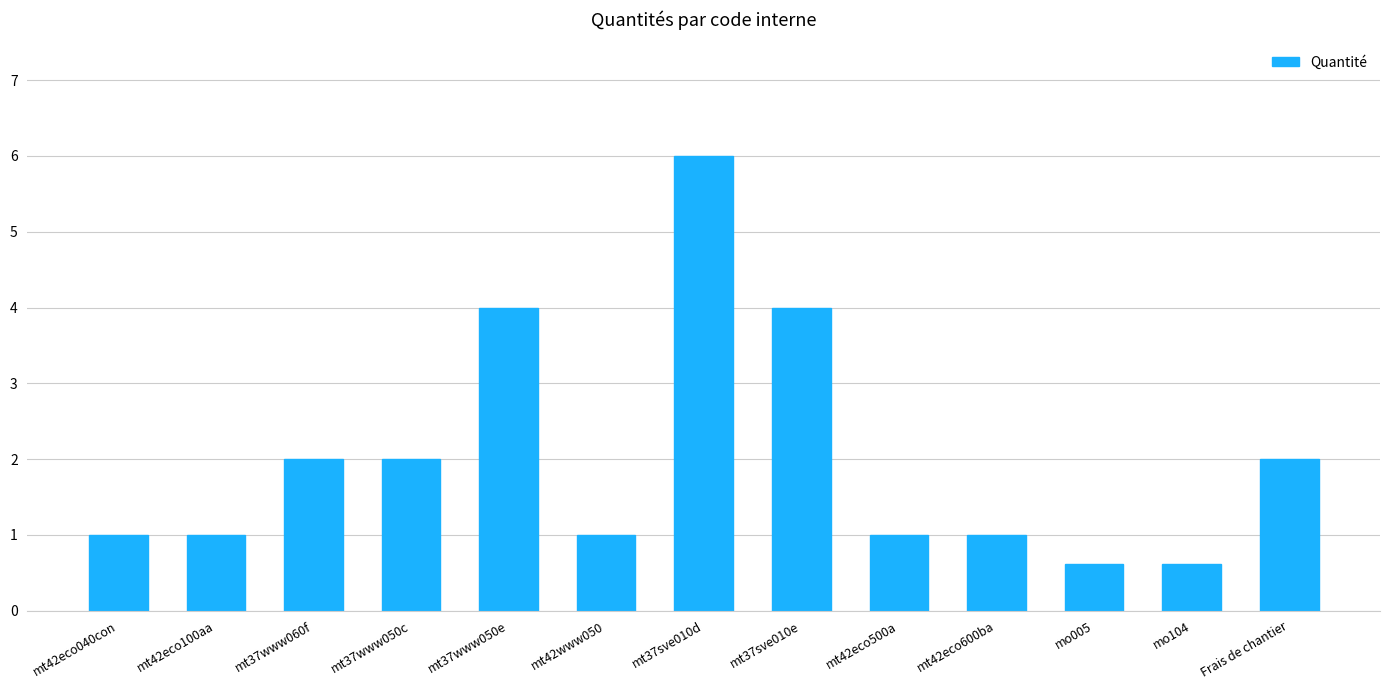

Reading left to right, extract all data points from this chart.

mt42eco040con=1.0	mt42eco100aa=1.0	mt37www060f=2.0	mt37www050c=2.0	mt37www050e=4.0	mt42www050=1.0	mt37sve010d=6.0	mt37sve010e=4.0	mt42eco500a=1.0	mt42eco600ba=1.0	mo005=0.6	mo104=0.6	Frais de chantier=2.0